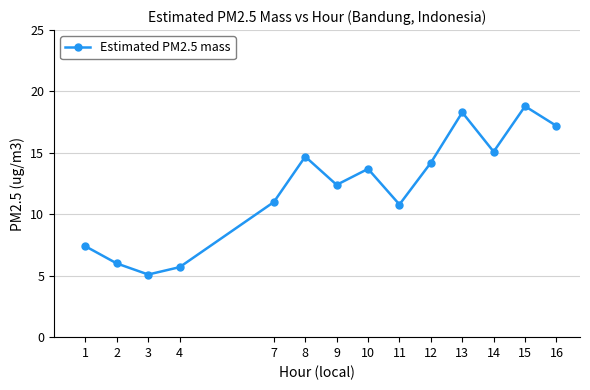

What is the approximate value at 9?

12.4